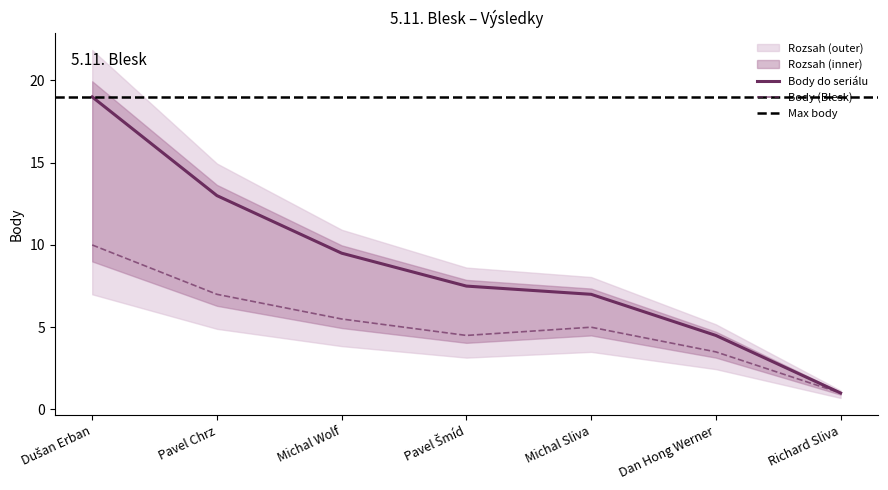

Reading left to right, what are all the values shown in this chart?

Body do seriálu: 19.0	13.0	9.5	7.5	7.0	4.5	1.0
Body (Blesk): 10.0	7.0	5.5	4.5	5.0	3.5	1.0